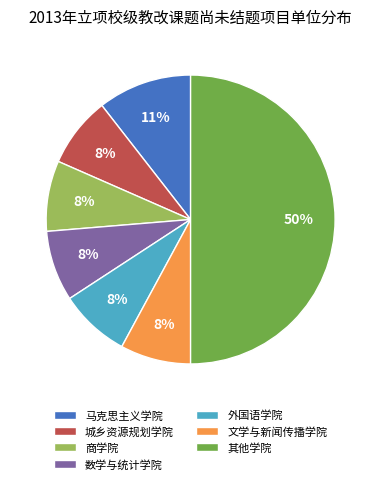

To the nearest percent, what is the difference between the largest and smallest slice percentages?

42%